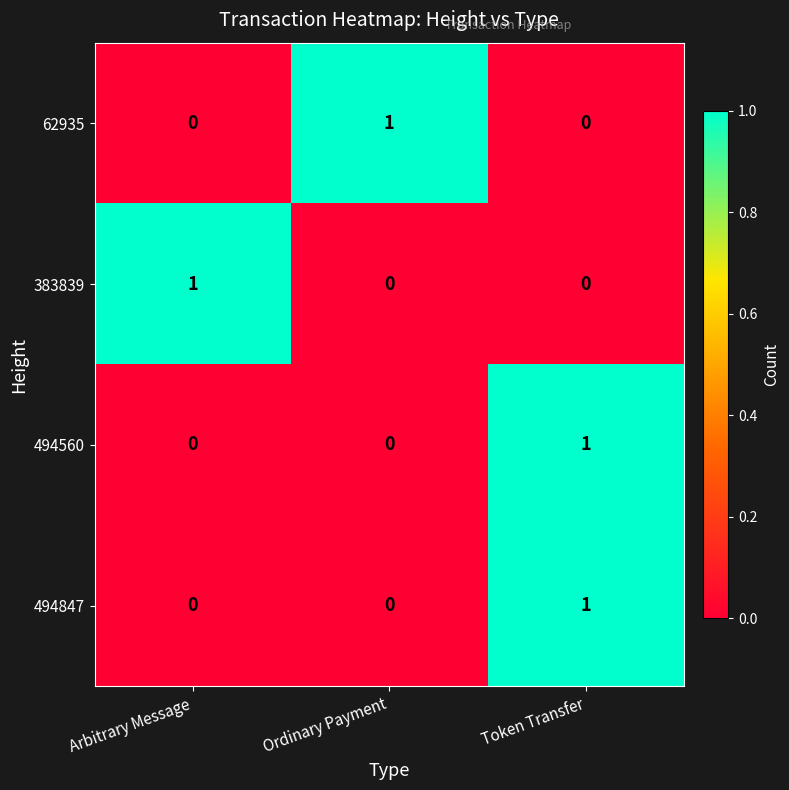

The value of 494560 at Arbitrary Message is -1. True or false?

False